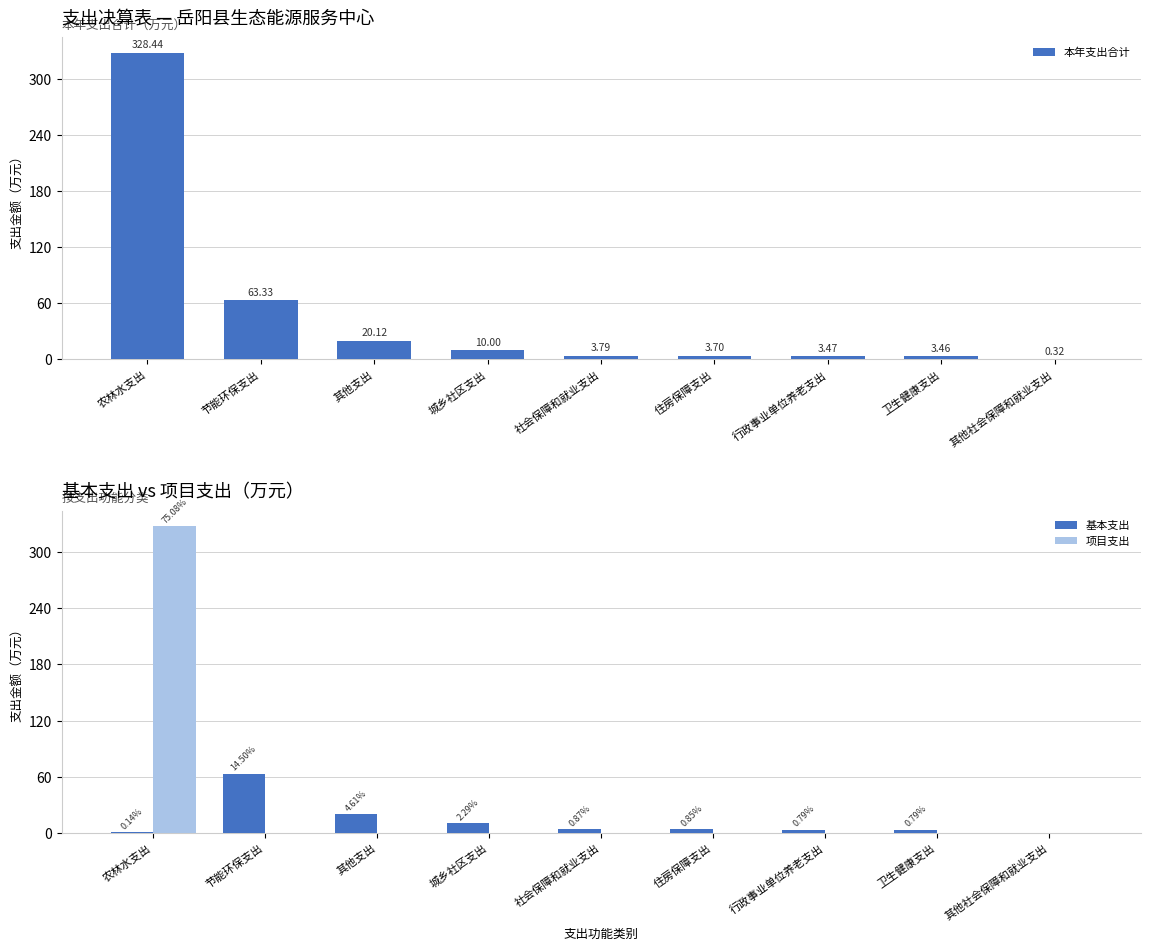

At 其他社会保障和就业支出, list the series in order from largest to smallest.

本年支出合计, 基本支出, 项目支出